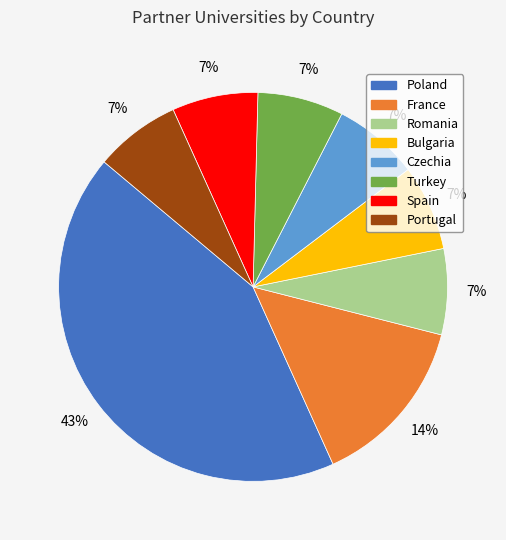

Do Bulgaria and Turkey together represent more than half of the pie?

No